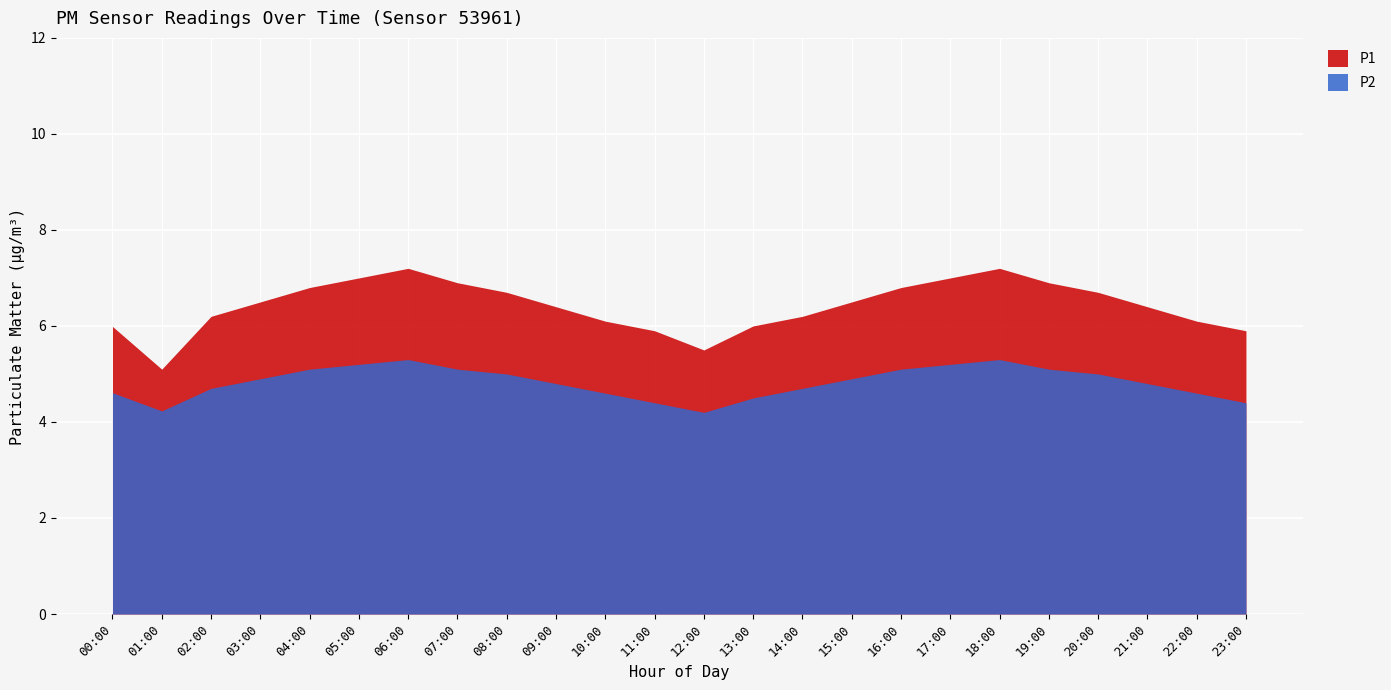

Reading right to left, list all the values displayed in this chart.

P1: 23:00=5.9	22:00=6.1	21:00=6.4	20:00=6.7	19:00=6.9	18:00=7.2	17:00=7.0	16:00=6.8	15:00=6.5	14:00=6.2	13:00=6.0	12:00=5.5	11:00=5.9	10:00=6.1	09:00=6.4	08:00=6.7	07:00=6.9	06:00=7.2	05:00=7.0	04:00=6.8	03:00=6.5	02:00=6.2	01:00=5.1	00:00=6.0
P2: 23:00=4.4	22:00=4.6	21:00=4.8	20:00=5.0	19:00=5.1	18:00=5.3	17:00=5.2	16:00=5.1	15:00=4.9	14:00=4.7	13:00=4.5	12:00=4.2	11:00=4.4	10:00=4.6	09:00=4.8	08:00=5.0	07:00=5.1	06:00=5.3	05:00=5.2	04:00=5.1	03:00=4.9	02:00=4.7	01:00=4.2	00:00=4.6